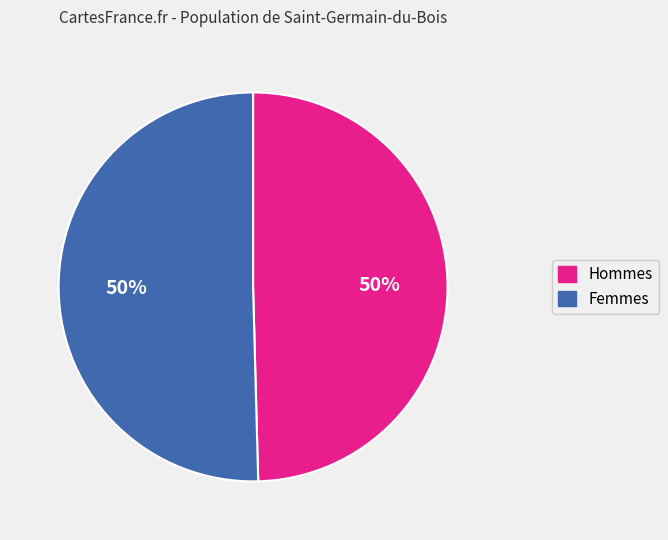

How many segments does this pie chart have?

2